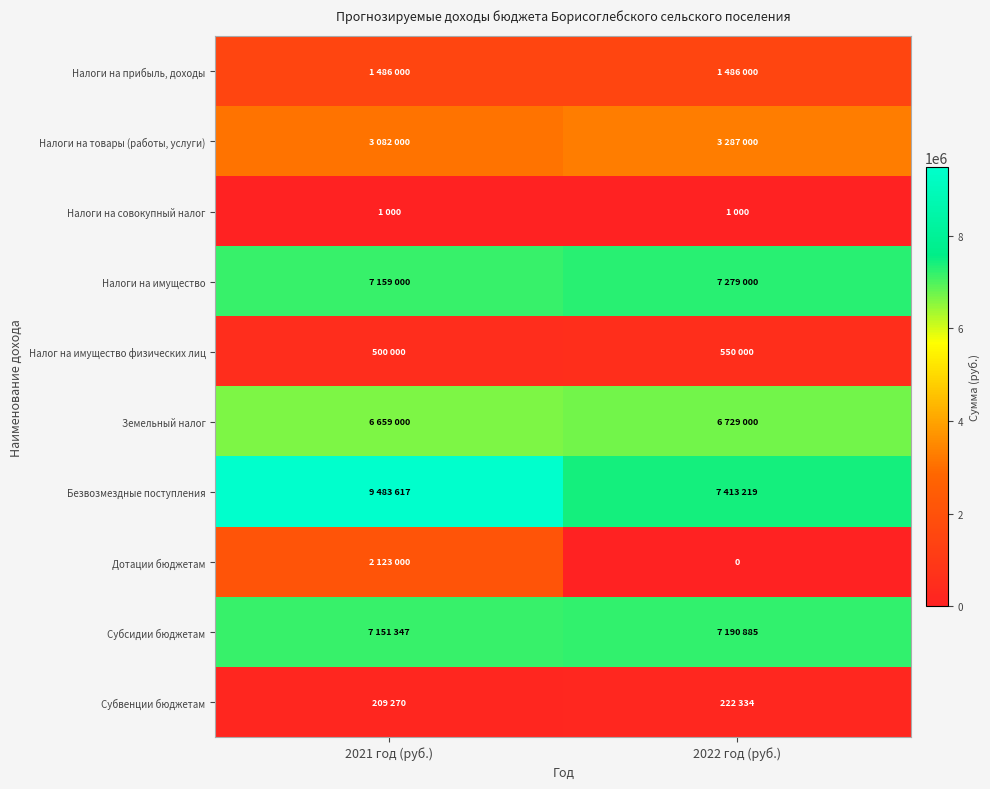

Between 2021 год (руб.) and 2022 год (руб.), which is larger?

2021 год (руб.)